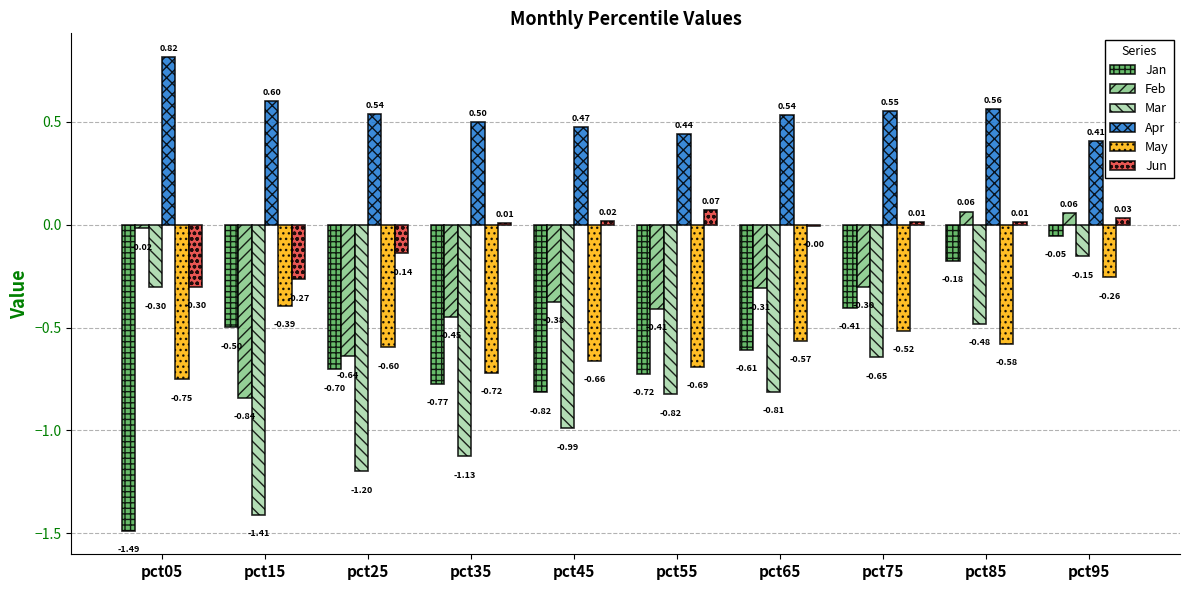

Between pct55 and pct75, which series saw the biggest shift?

Jan